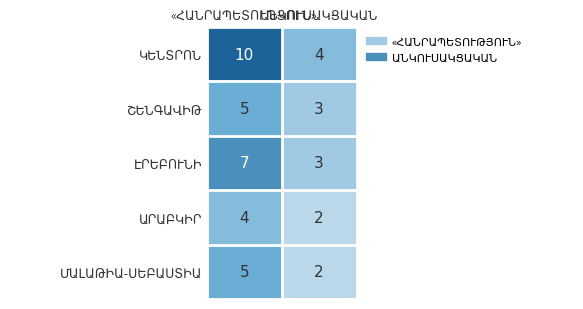

What is the greatest value displayed?

10